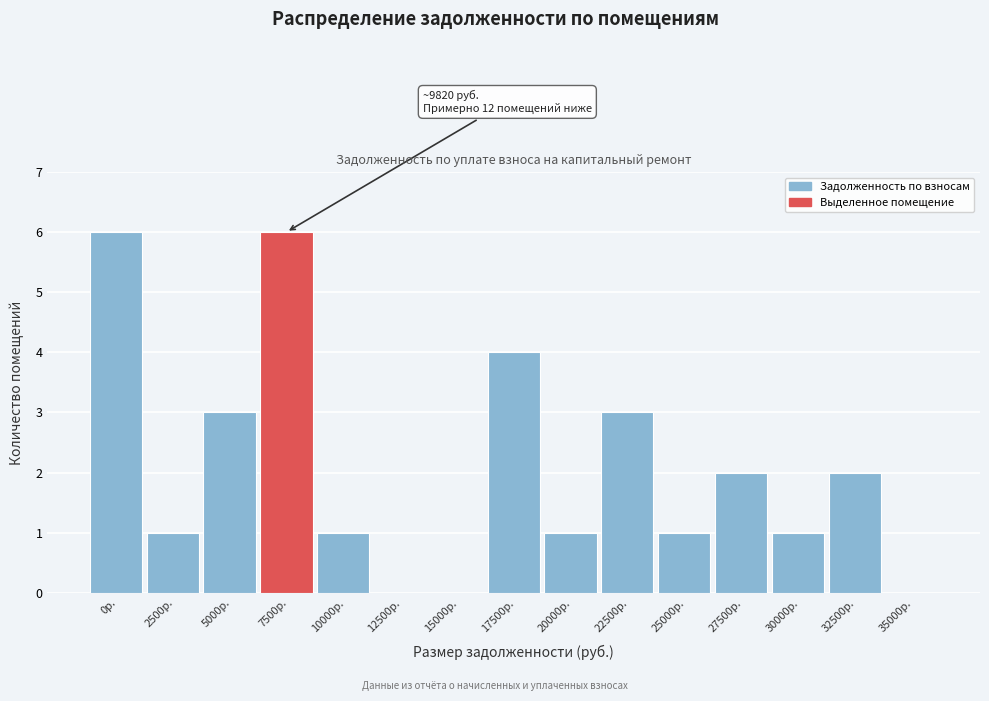

Reading left to right, list all the values displayed in this chart.

0р.=6	2500р.=1	5000р.=3	7500р.=6	10000р.=1	12500р.=0	15000р.=0	17500р.=4	20000р.=1	22500р.=3	25000р.=1	27500р.=2	30000р.=1	32500р.=2	35000р.=0